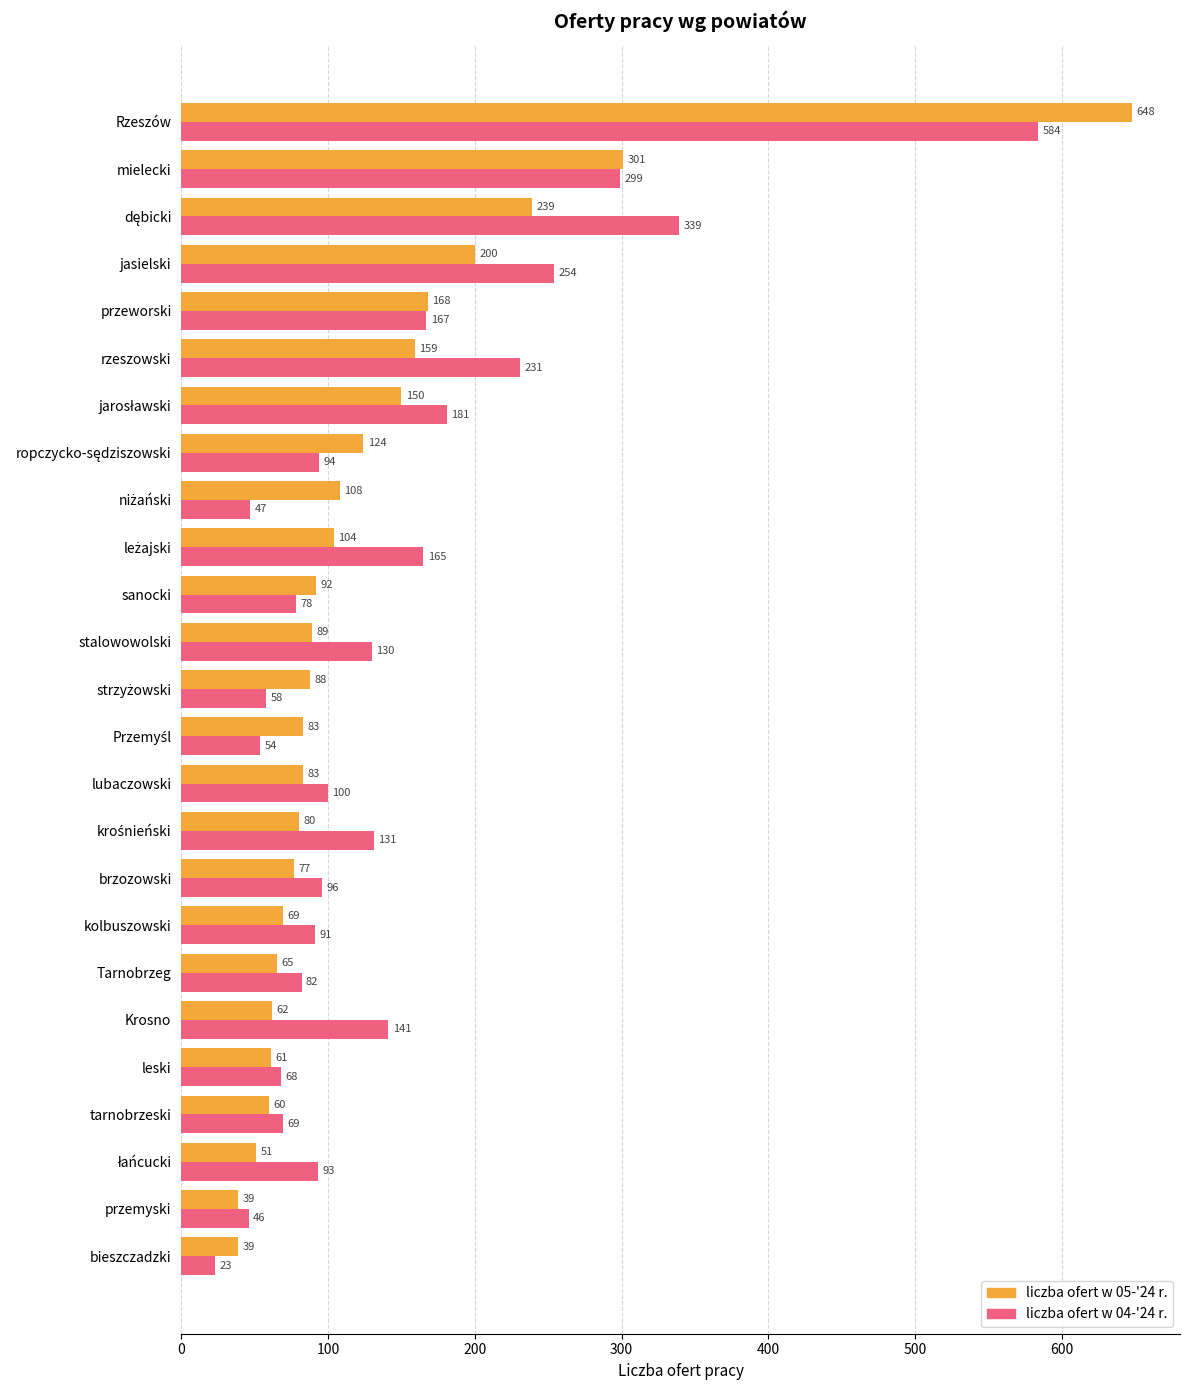

Which series has the widest spread of values?

liczba ofert w 05-'24 r.